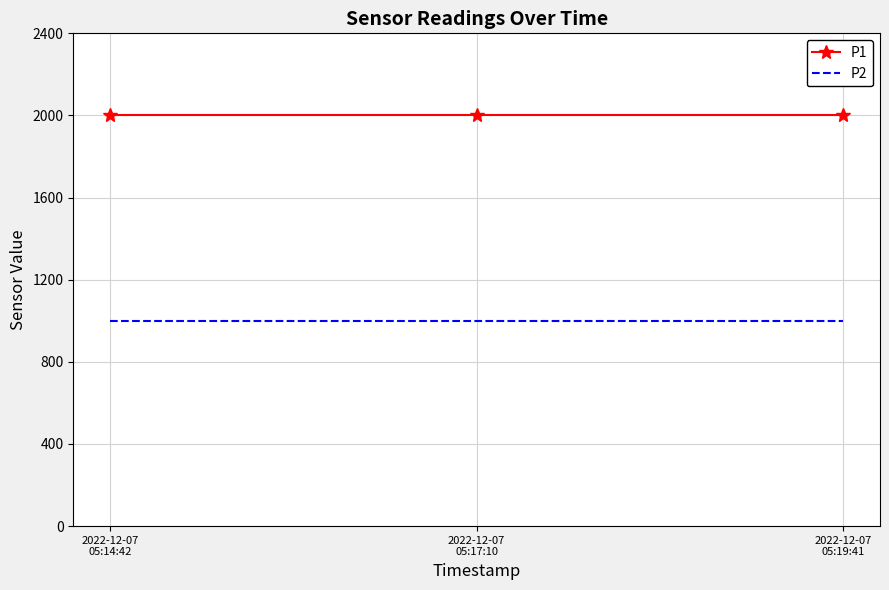

Which series has the largest total across all categories?

P1